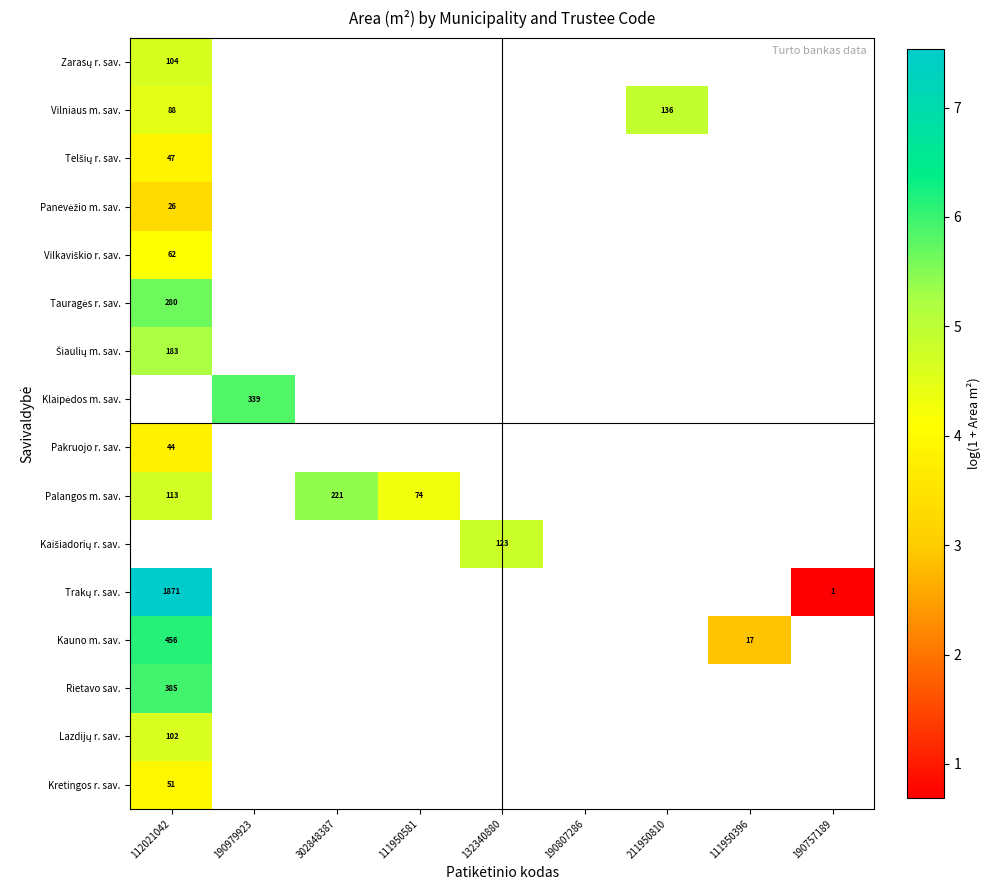

At 132340880, list the series in order from largest to smallest.

Zarasų r. sav., Vilniaus m. sav., Telšių r. sav., Panevėžio m. sav., Vilkaviškio r. sav., Tauragės r. sav., Šiaulių m. sav., Klaipėdos m. sav., Pakruojo r. sav., Palangos m. sav., Kaišiadorių r. sav., Trakų r. sav., Kauno m. sav., Rietavo sav., Lazdijų r. sav., Kretingos r. sav.